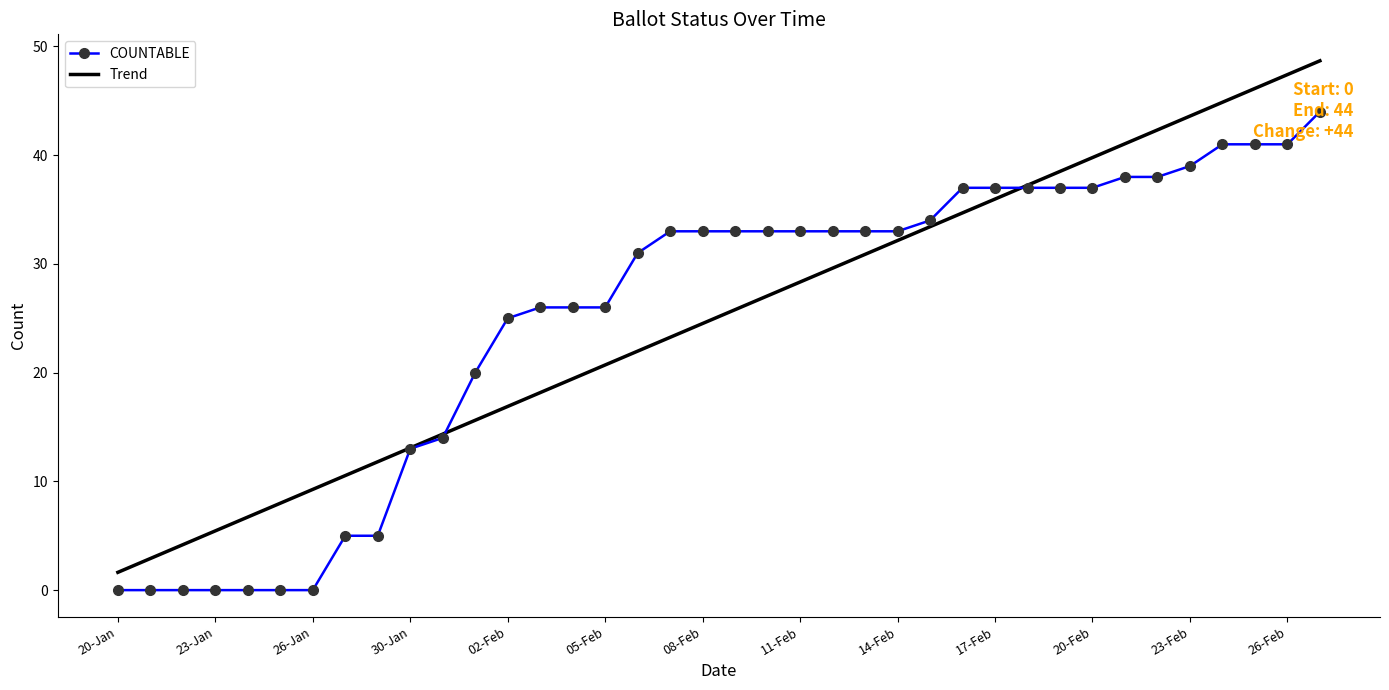

What are all the series names shown in the legend?

COUNTABLE, Trend